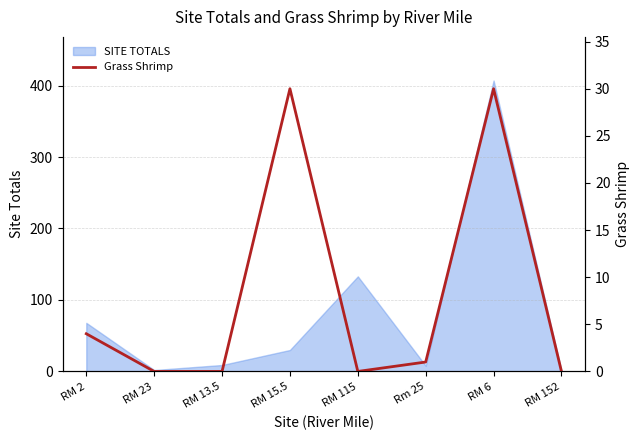

Reading left to right, extract all data points from this chart.

4	0	0	30	0	1	30	0